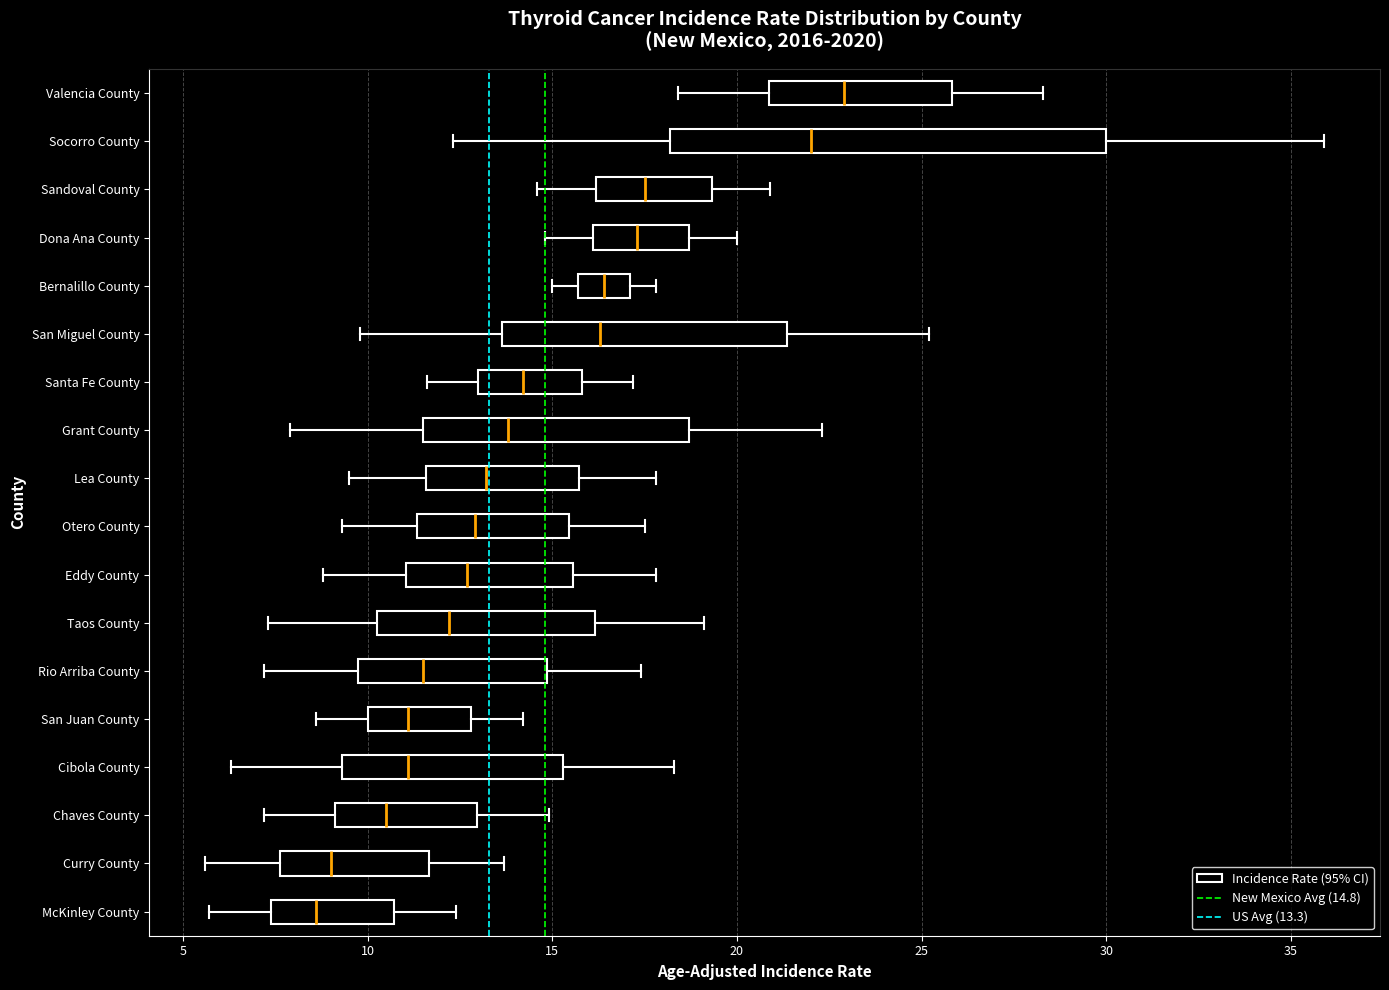

Reading bottom to top, read every box against the x-axis: the position of its median line, the range the box covers, and the ends of its whiskers. The values are not printed on the chart, so give them approximately, as read against the axis.

McKinley County: median 8.5, box 7.5 to 10.5, whiskers 5.5 to 12.5
Curry County: median 9.0, box 7.5 to 11.5, whiskers 5.5 to 13.5
Chaves County: median 10.5, box 9.0 to 13.0, whiskers 7.0 to 15.0
Cibola County: median 11.0, box 9.5 to 15.5, whiskers 6.5 to 18.5
San Juan County: median 11.0, box 10.0 to 13.0, whiskers 8.5 to 14.0
Rio Arriba County: median 11.5, box 10.0 to 15.0, whiskers 7.0 to 17.5
Taos County: median 12.0, box 10.5 to 16.0, whiskers 7.5 to 19.0
Eddy County: median 12.5, box 11.0 to 15.5, whiskers 9.0 to 18.0
Otero County: median 13.0, box 11.5 to 15.5, whiskers 9.5 to 17.5
Lea County: median 13.0, box 11.5 to 15.5, whiskers 9.5 to 18.0
Grant County: median 14.0, box 11.5 to 18.5, whiskers 8.0 to 22.5
Santa Fe County: median 14.0, box 13.0 to 16.0, whiskers 11.5 to 17.0
San Miguel County: median 16.5, box 13.5 to 21.5, whiskers 10.0 to 25.0
Bernalillo County: median 16.5, box 15.5 to 17.0, whiskers 15.0 to 18.0
Dona Ana County: median 17.5, box 16.0 to 18.5, whiskers 15.0 to 20.0
Sandoval County: median 17.5, box 16.0 to 19.5, whiskers 14.5 to 21.0
Socorro County: median 22.0, box 18.0 to 30.0, whiskers 12.5 to 36.0
Valencia County: median 23.0, box 21.0 to 26.0, whiskers 18.5 to 28.5